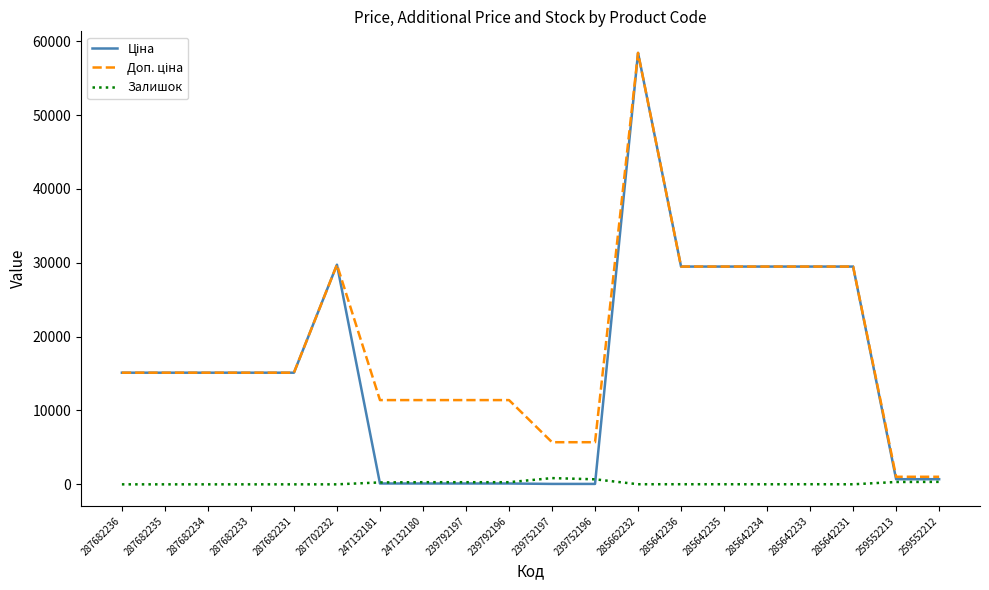

The Залишок series shows 13.0 at 285642235. True or false?

True